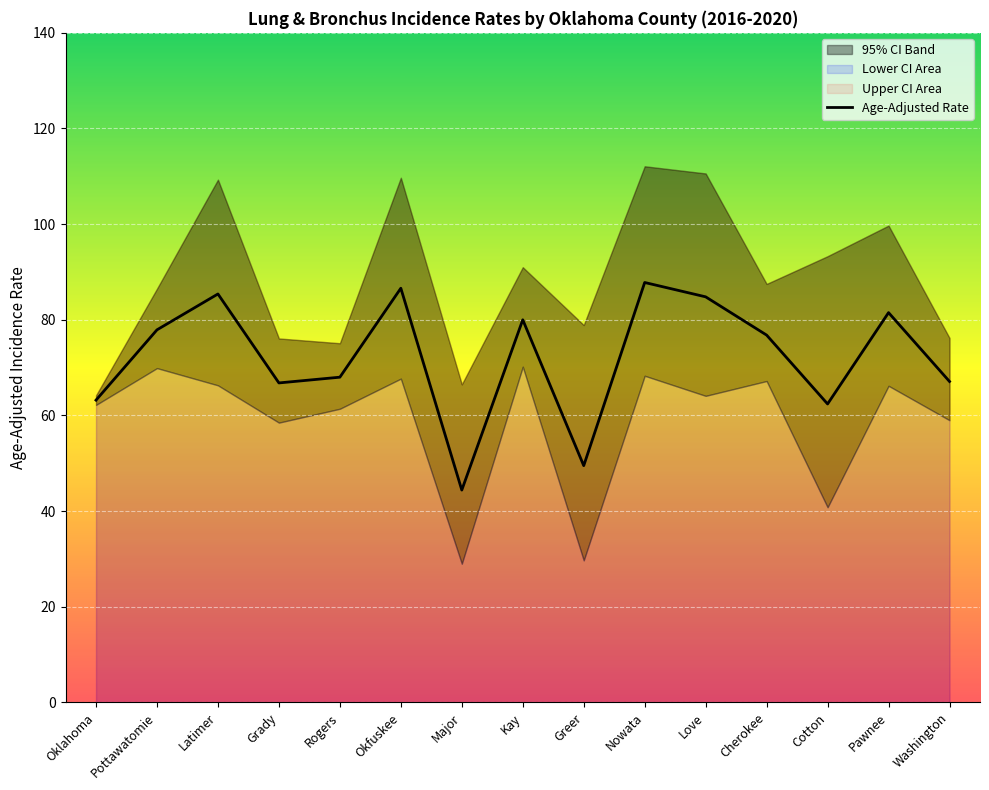

Where does the Age-Adjusted Rate series first go above 76?

Pottawatomie